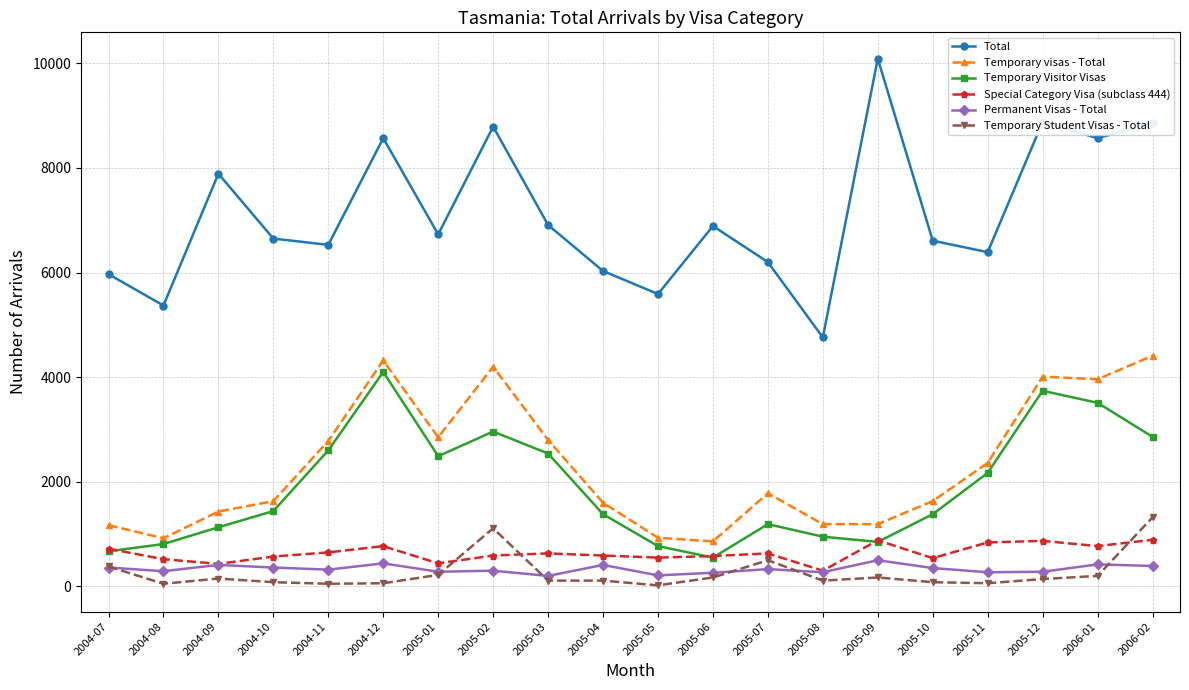

Is it true that Temporary visas - Total equals 1600 at 2005-04?

True